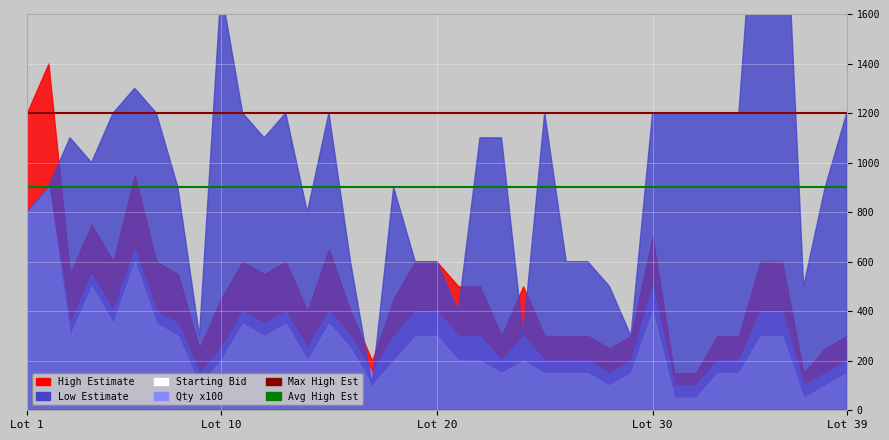

What is the value of the Avg High Est point at the 2nd from the left?

900